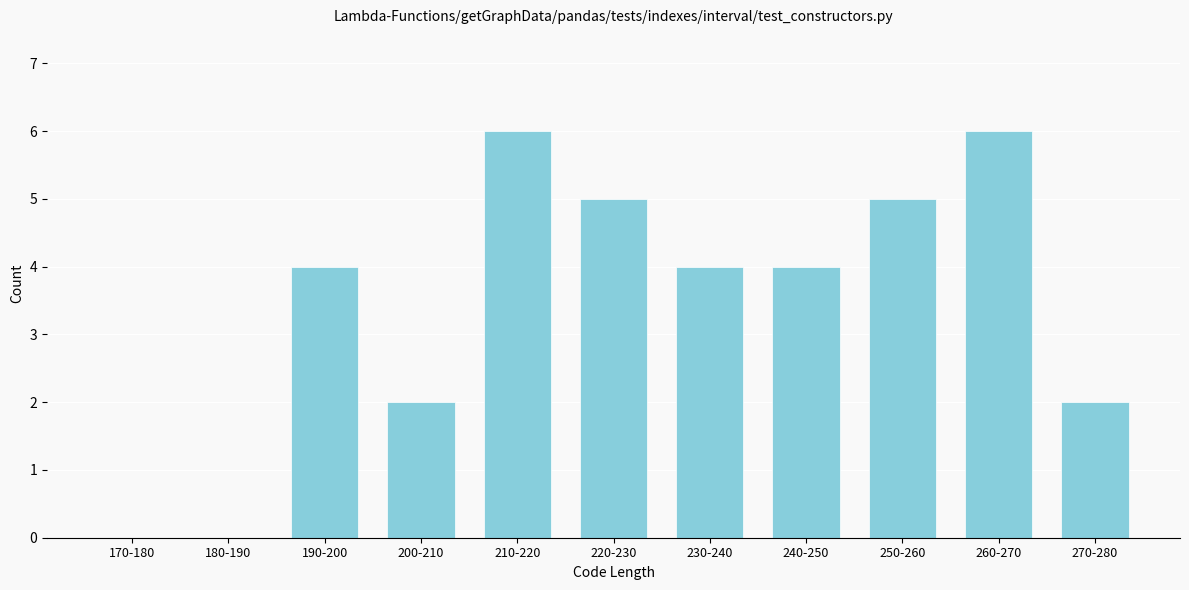

Reading left to right, transcribe all the data shown in this chart.

170-180=0	180-190=0	190-200=4	200-210=2	210-220=6	220-230=5	230-240=4	240-250=4	250-260=5	260-270=6	270-280=2